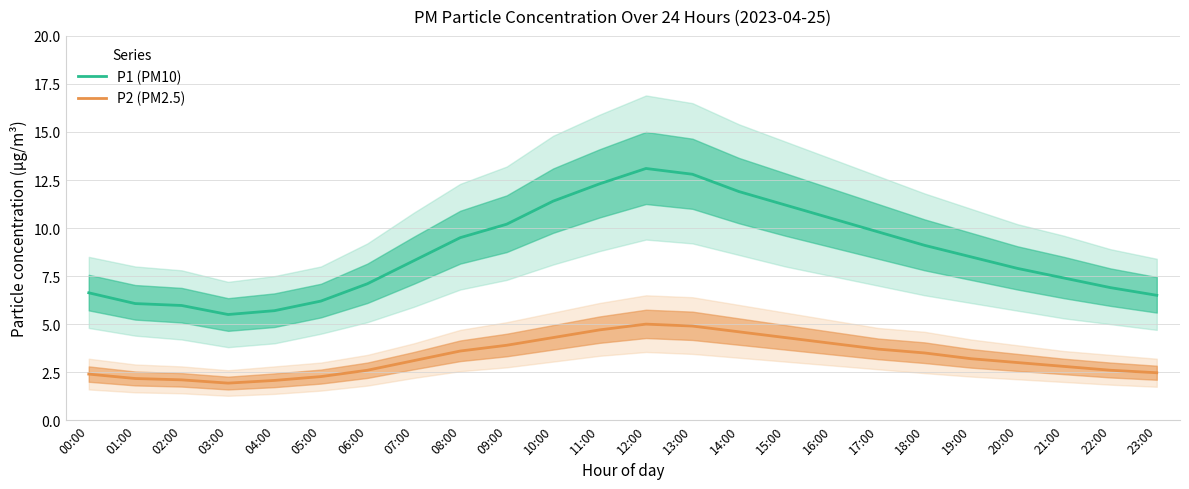

The P1 (PM10) series shows 12.5 at 18:00. True or false?

False